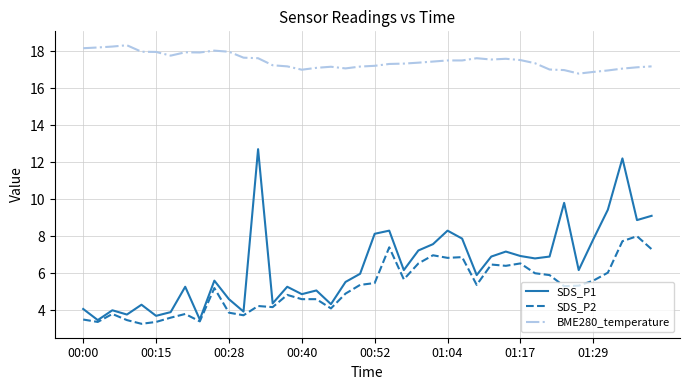

What is the difference between the second highest and second lowest values in the SDS_P1 series?

8.7